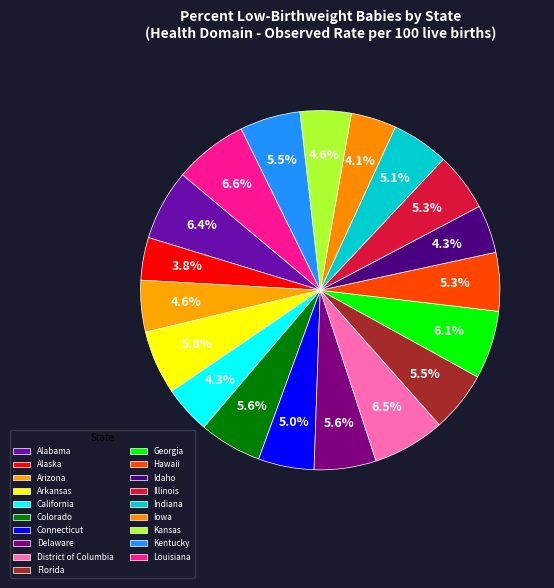

Count the number of slices in the pie.

19